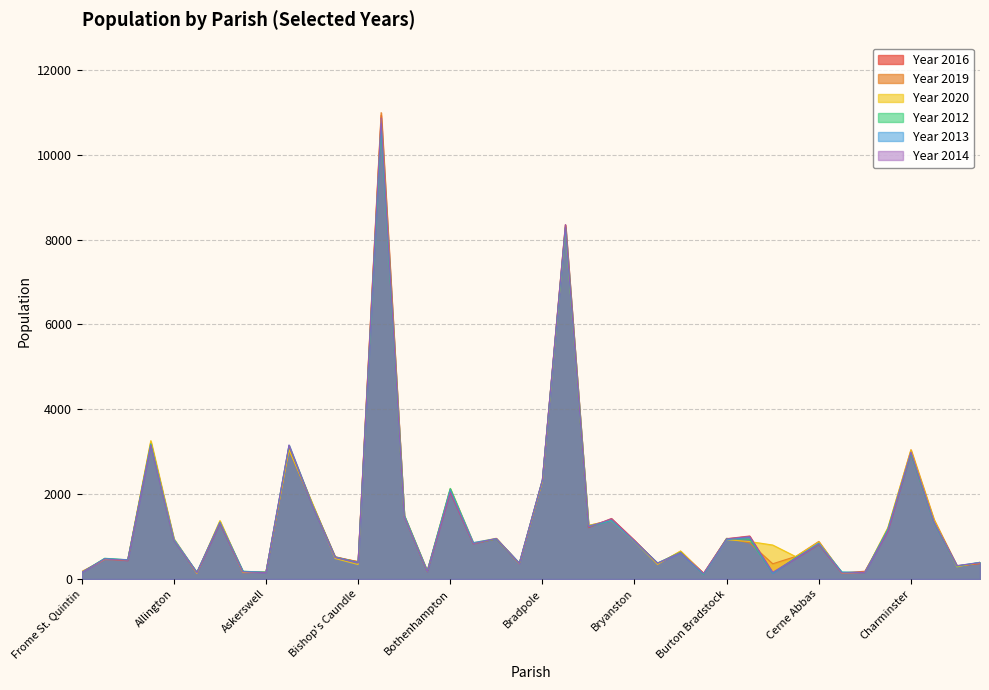

Where do Year 2013 and Year 2020 first cross each other?

Frome St. Quintin and Abbotsbury